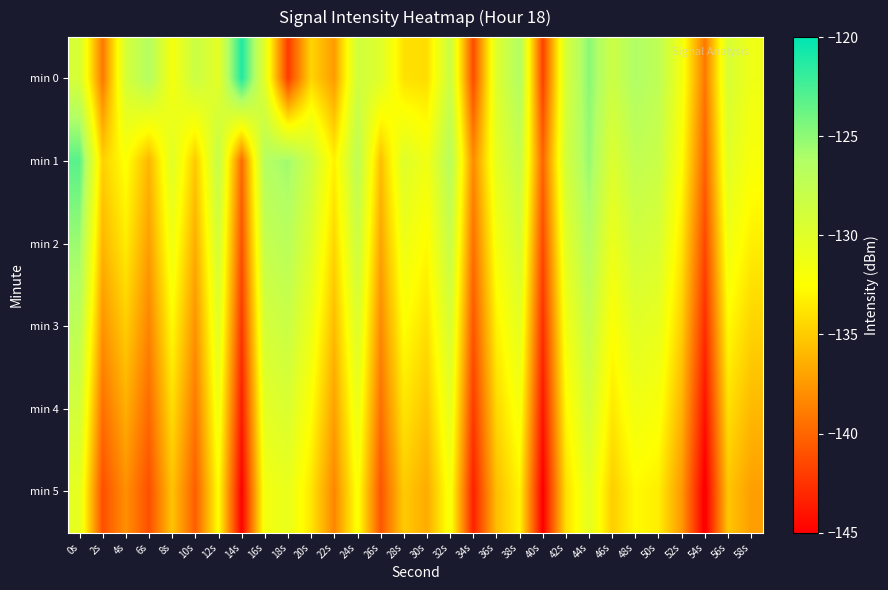

Reading right to left, what are all the values shown in this chart?

min 0: 58s=-131.2	56s=-129.3	54s=-139.1	52s=-131.6	50s=-127.3	48s=-126.2	46s=-128.3	44s=-124.8	42s=-129.2	40s=-141.8	38s=-126.2	36s=-129.8	34s=-141.3	32s=-128.2	30s=-134.1	28s=-133.9	26s=-129.9	24s=-128.6	22s=-137.4	20s=-134.5	18s=-142.1	16s=-130.2	14s=-121.1	12s=-130.3	10s=-128.2	8s=-131.7	6s=-126.5	4s=-129.0	2s=-139.1	0s=-129.2
min 1: 58s=-132.0	56s=-130.1	54s=-140.2	52s=-132.4	50s=-128.1	48s=-127.5	46s=-129.7	44s=-125.3	42s=-128.9	40s=-140.1	38s=-127.8	36s=-130.5	34s=-138.2	32s=-126.7	30s=-131.4	28s=-129.8	26s=-135.6	24s=-127.1	22s=-133.2	20s=-128.5	18s=-125.6	16s=-126.5	14s=-139.8	12s=-127.8	10s=-135.1	8s=-130.0	6s=-136.1	4s=-132.3	2s=-134.8	0s=-123.1
min 2: 58s=-133.3	56s=-131.4	54s=-141.5	52s=-133.7	50s=-129.4	48s=-128.8	46s=-131.0	44s=-126.6	42s=-130.2	40s=-141.4	38s=-129.1	36s=-131.8	34s=-139.5	32s=-127.9	30s=-132.7	28s=-131.1	26s=-136.9	24s=-128.3	22s=-134.5	20s=-129.8	18s=-126.9	16s=-127.7	14s=-141.0	12s=-128.9	10s=-136.5	8s=-131.3	6s=-137.2	4s=-133.4	2s=-136.1	0s=-125.5
min 3: 58s=-134.6	56s=-132.7	54s=-142.8	52s=-134.9	50s=-130.7	48s=-130.1	46s=-132.3	44s=-127.9	42s=-131.5	40s=-142.7	38s=-130.4	36s=-133.1	34s=-140.8	32s=-129.2	30s=-134.0	28s=-132.4	26s=-138.2	24s=-129.6	22s=-135.8	20s=-131.1	18s=-128.2	16s=-129.0	14s=-142.3	12s=-130.1	10s=-137.8	8s=-132.7	6s=-138.5	4s=-134.9	2s=-137.8	0s=-127.2
min 4: 58s=-135.9	56s=-134.0	54s=-144.1	52s=-136.2	50s=-132.0	48s=-131.4	46s=-133.6	44s=-129.1	42s=-132.8	40s=-143.9	38s=-131.7	36s=-134.4	34s=-142.1	32s=-130.5	30s=-135.3	28s=-133.7	26s=-139.5	24s=-130.9	22s=-137.1	20s=-132.4	18s=-129.5	16s=-130.3	14s=-143.6	12s=-131.3	10s=-139.1	8s=-134.1	6s=-139.8	4s=-136.4	2s=-139.5	0s=-128.9
min 5: 58s=-137.2	56s=-135.3	54s=-145.4	52s=-137.5	50s=-133.3	48s=-132.7	46s=-134.9	44s=-130.4	42s=-134.1	40s=-145.1	38s=-133.0	36s=-135.7	34s=-143.4	32s=-131.8	30s=-136.6	28s=-135.0	26s=-140.8	24s=-132.1	22s=-138.4	20s=-133.7	18s=-130.8	16s=-131.6	14s=-144.9	12s=-132.5	10s=-140.4	8s=-135.4	6s=-141.1	4s=-137.9	2s=-141.1	0s=-130.5